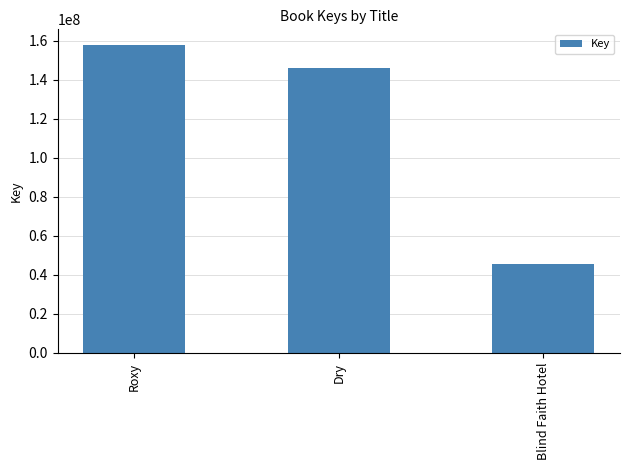

List the labels in order of value, smallest first.

Blind Faith Hotel, Dry, Roxy